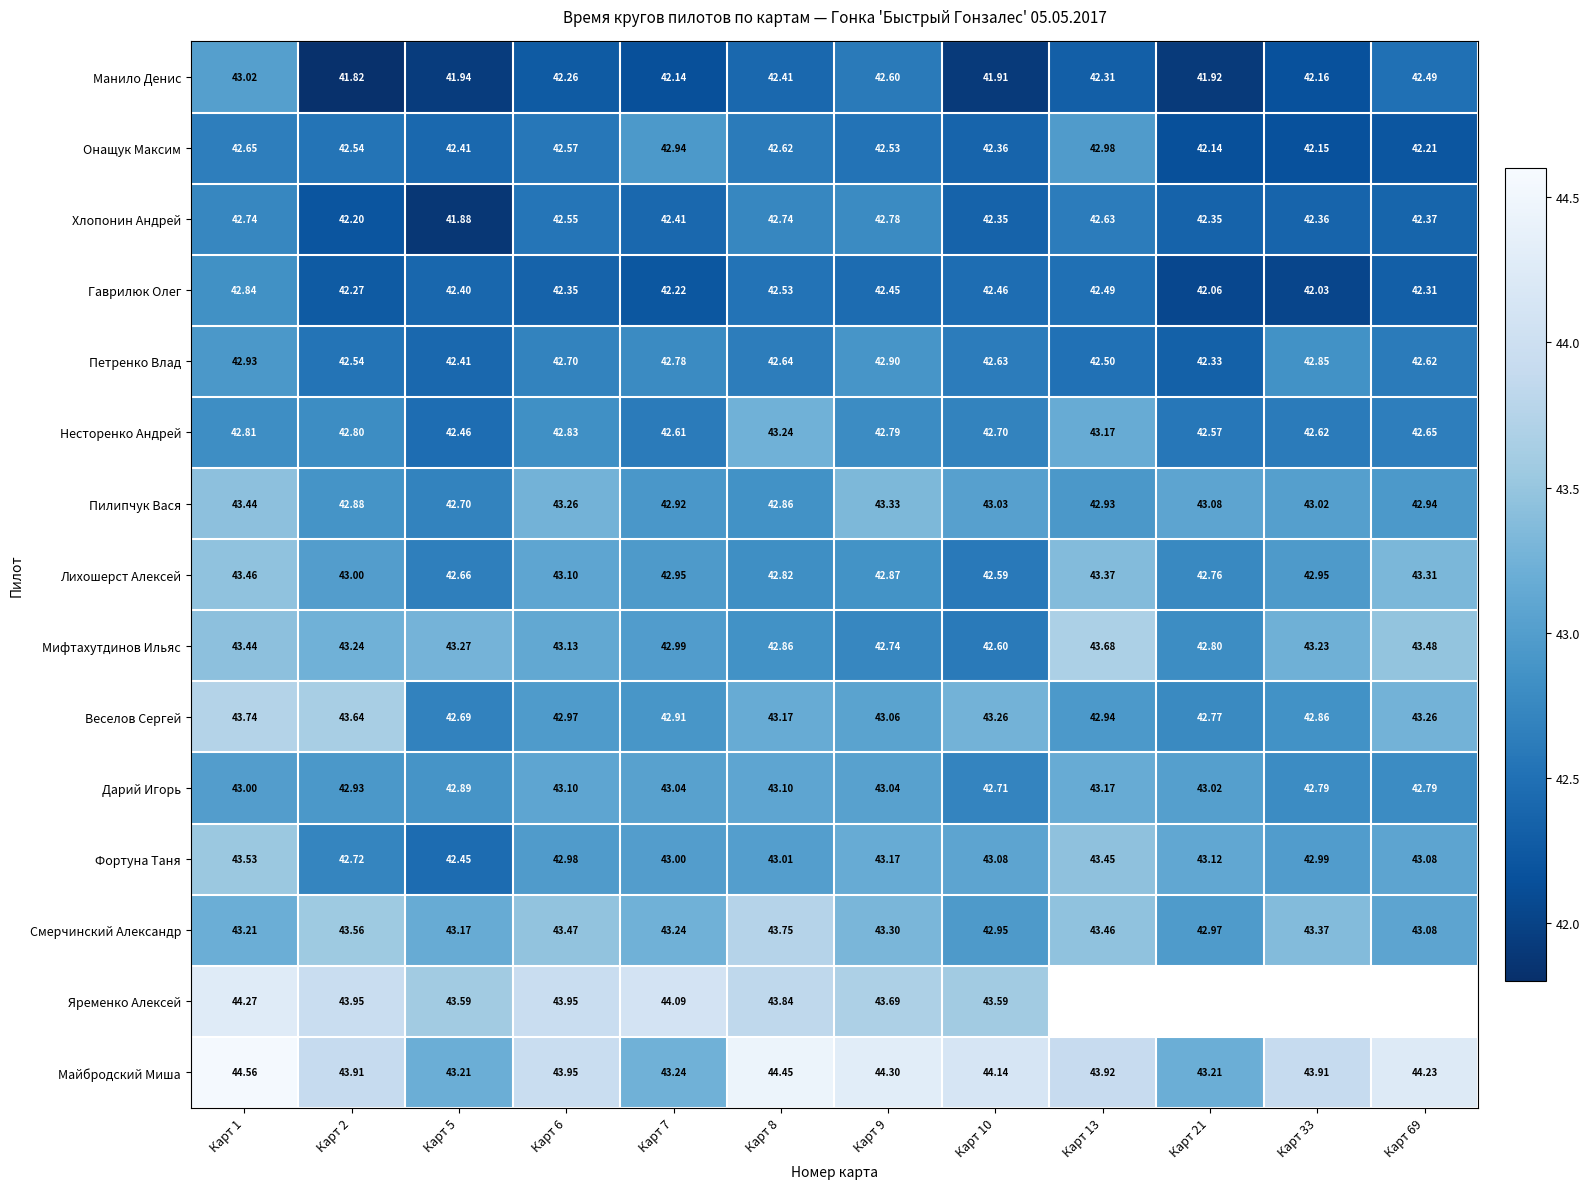

What value does the Фортуна Таня series have at Карт 13?

43.5